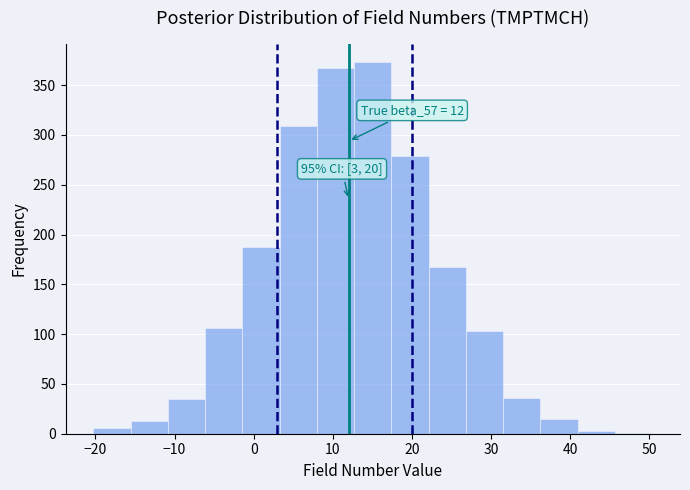

Over which range of the x-axis is the bar tallest?

13 to 17